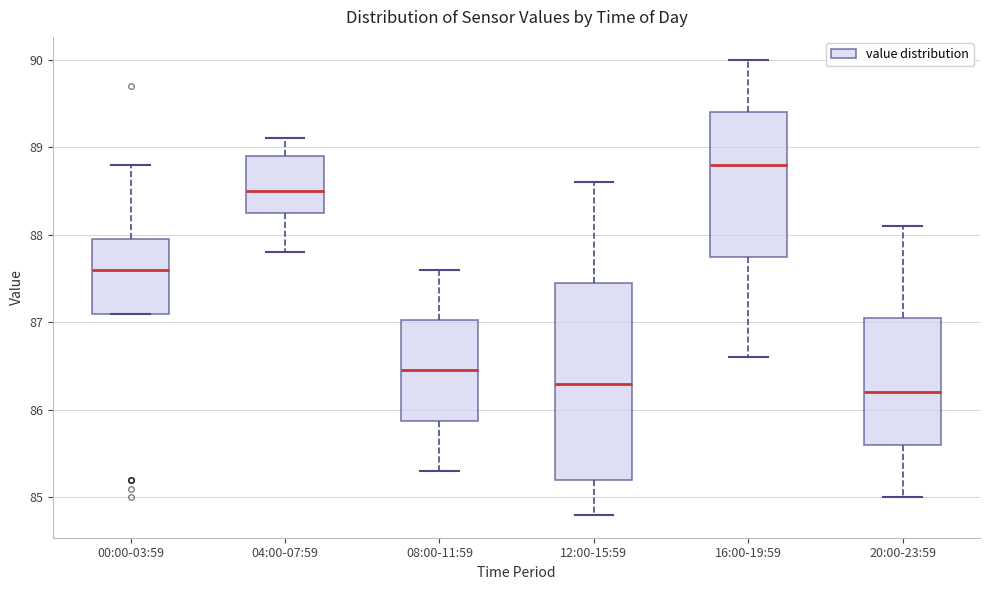

Where is the upper edge of the box for 08:00-11:59 on the y-axis? The values are not printed on the chart, so give them approximately, as read against the axis.

87.0